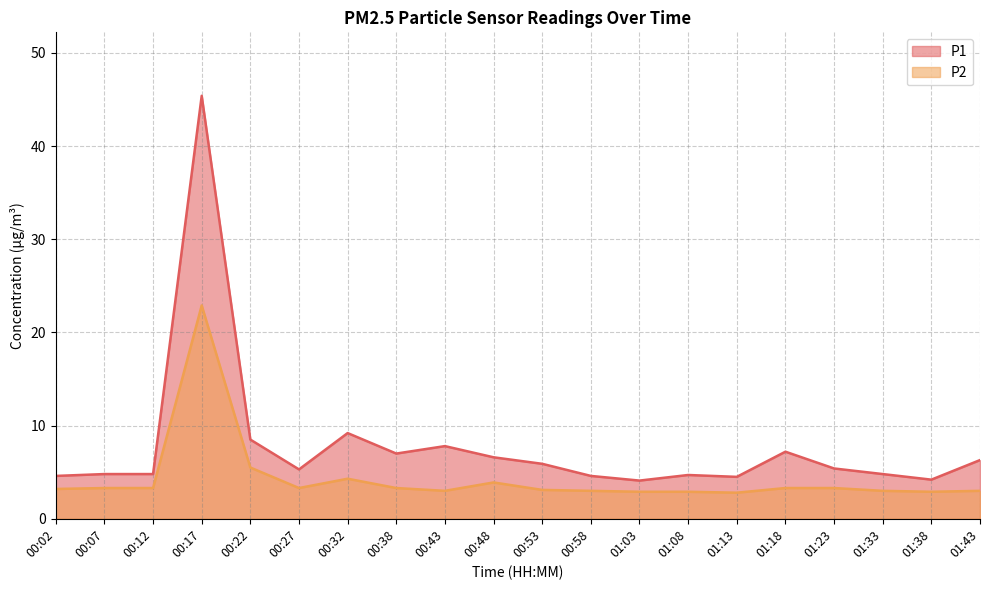

Reading left to right, what are all the values shown in this chart?

P1: 00:02=4.6	00:07=4.8	00:12=4.8	00:17=45.4	00:22=8.5	00:27=5.3	00:32=9.2	00:38=7.0	00:43=7.8	00:48=6.6	00:53=5.9	00:58=4.6	01:03=4.1	01:08=4.7	01:13=4.5	01:18=7.2	01:23=5.4	01:33=4.8	01:38=4.2	01:43=6.3
P2: 00:02=3.2	00:07=3.3	00:12=3.3	00:17=22.9	00:22=5.5	00:27=3.3	00:32=4.3	00:38=3.3	00:43=3.0	00:48=3.9	00:53=3.1	00:58=3.0	01:03=2.9	01:08=2.9	01:13=2.8	01:18=3.3	01:23=3.3	01:33=3.0	01:38=2.9	01:43=3.0